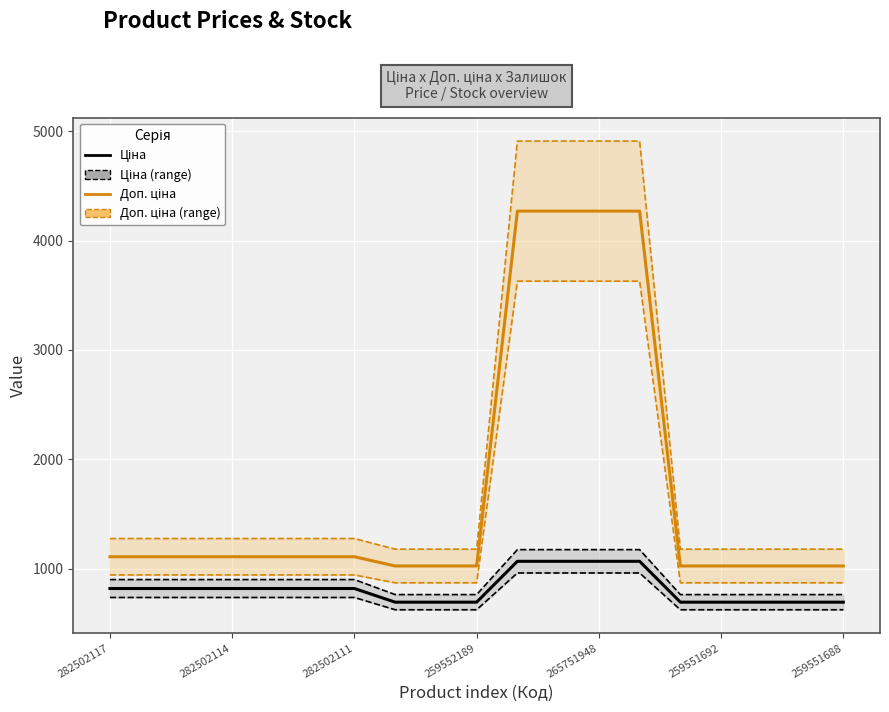

Reading left to right, transcribe all the data shown in this chart.

Ціна: 818.5	818.5	818.5	818.5	818.5	818.5	818.5	693.7	693.7	693.7	1067.3	1067.3	1067.3	1067.3	693.7	693.7	693.7	693.7	693.7
Доп. ціна: 1109.2	1109.2	1109.2	1109.2	1109.2	1109.2	1109.2	1024.6	1024.6	1024.6	4269.4	4269.4	4269.4	4269.4	1024.6	1024.6	1024.6	1024.6	1024.6